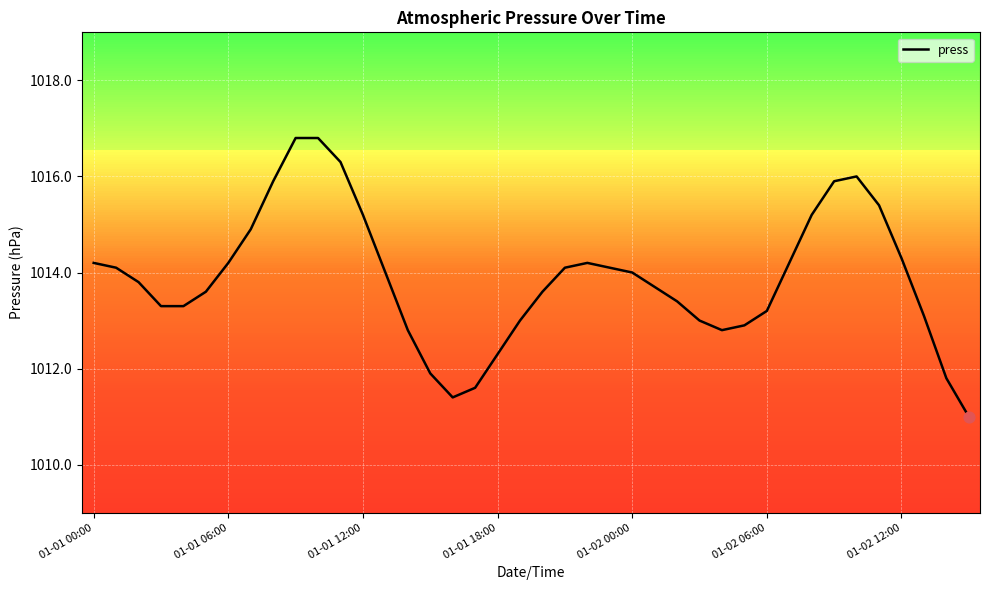

What is the maximum value shown in the chart?

1016.8